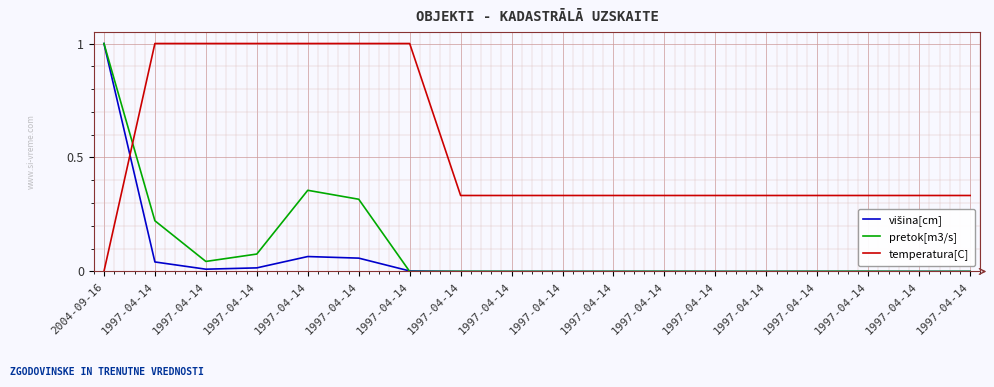

Which series changed the most between 1997-04-14 and 1997-04-14?

pretok[m3/s]